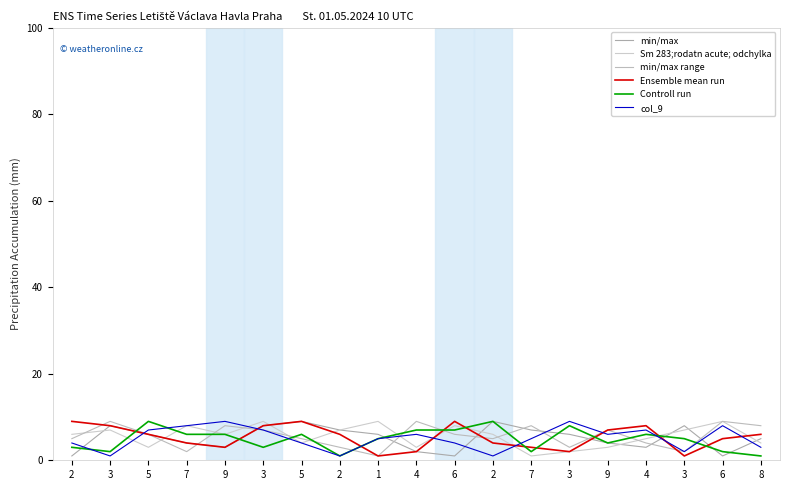

The value of col_9 at 1 is 5. True or false?

True